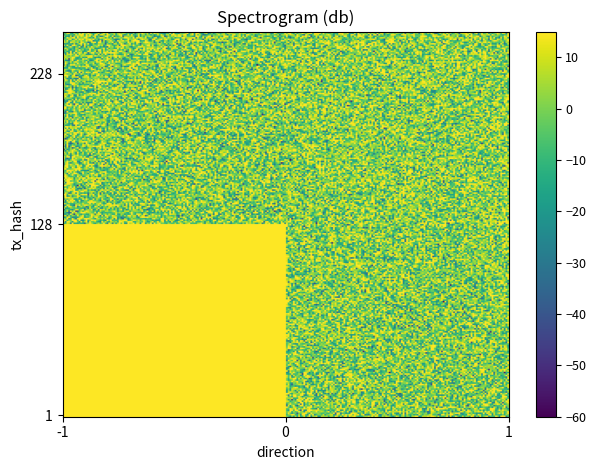

How many data points in e328507d90e677da3bf537015a79574c682726e are less than 228?

1